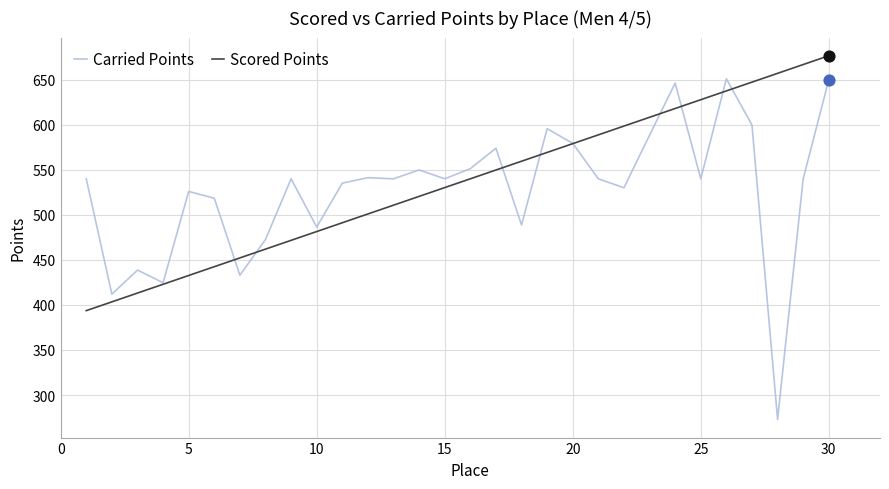

What is the lowest value of the Carried Points series?

272.9